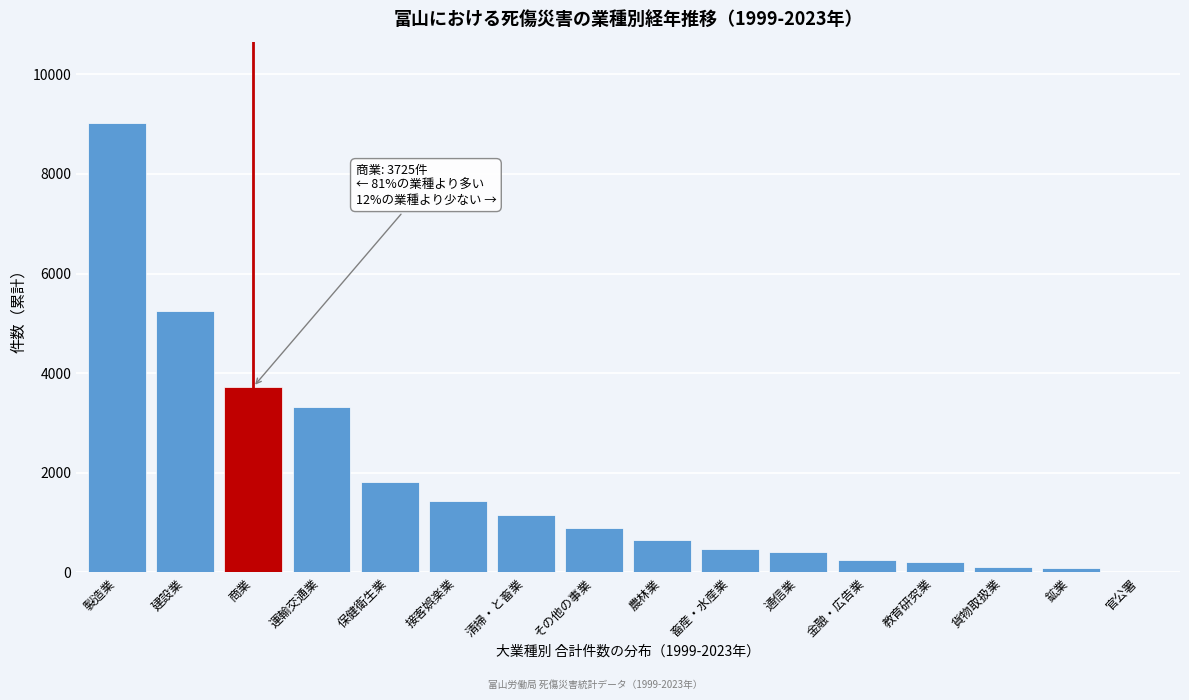

What is the sum of all values?

28784